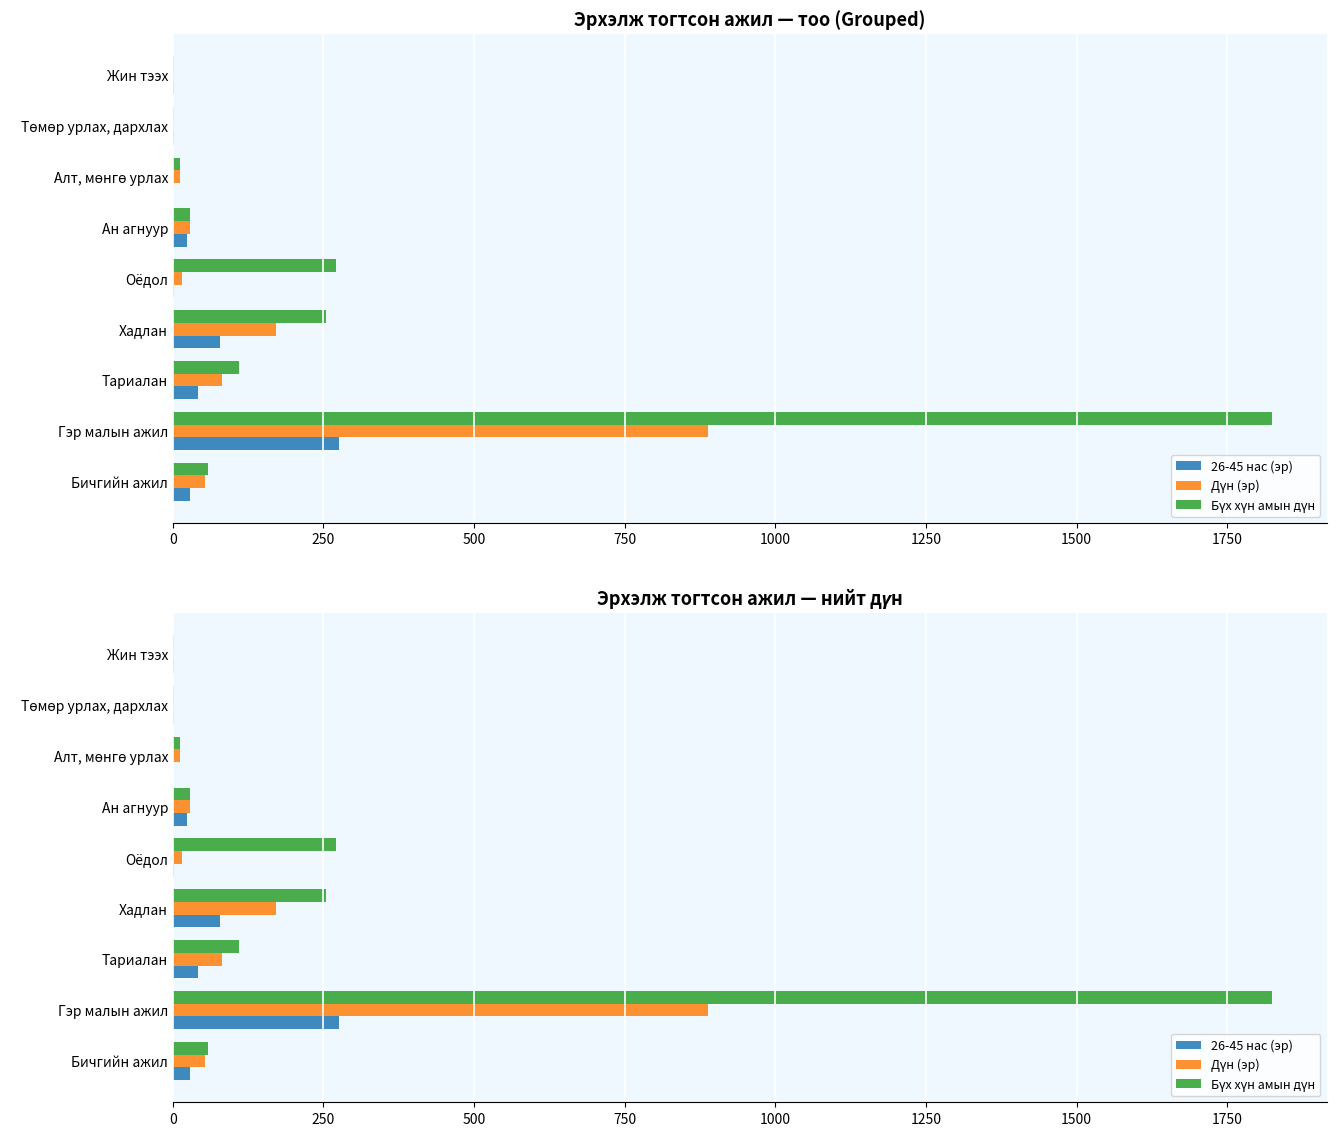

List the series in order of their peak value, highest first.

Бүх хүн амын дүн, Дүн (эр), 26-45 нас (эр)